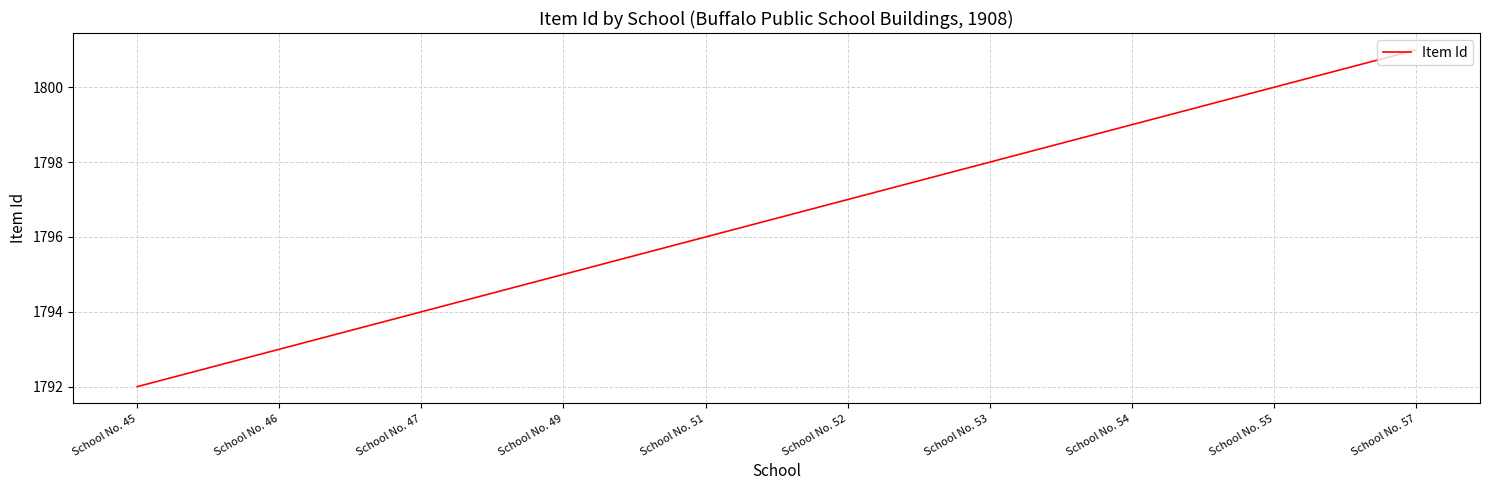

True or false: the data shows 1795 at School No. 49.

True